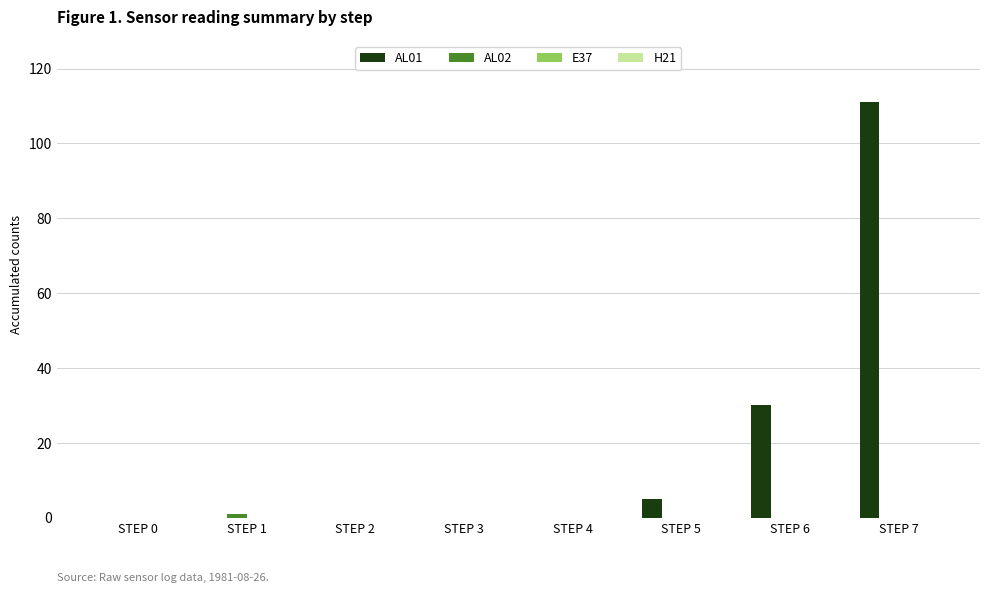

At which category is the sum across all series the highest?

STEP 7